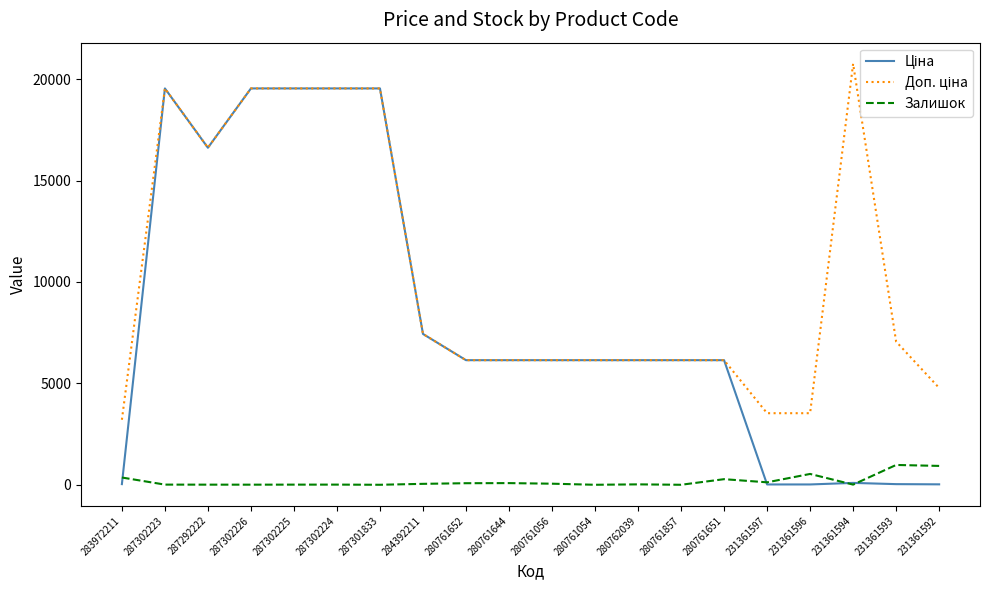

In Залишок, how many points are lower than both neighbors (excluding endpoints)?

6